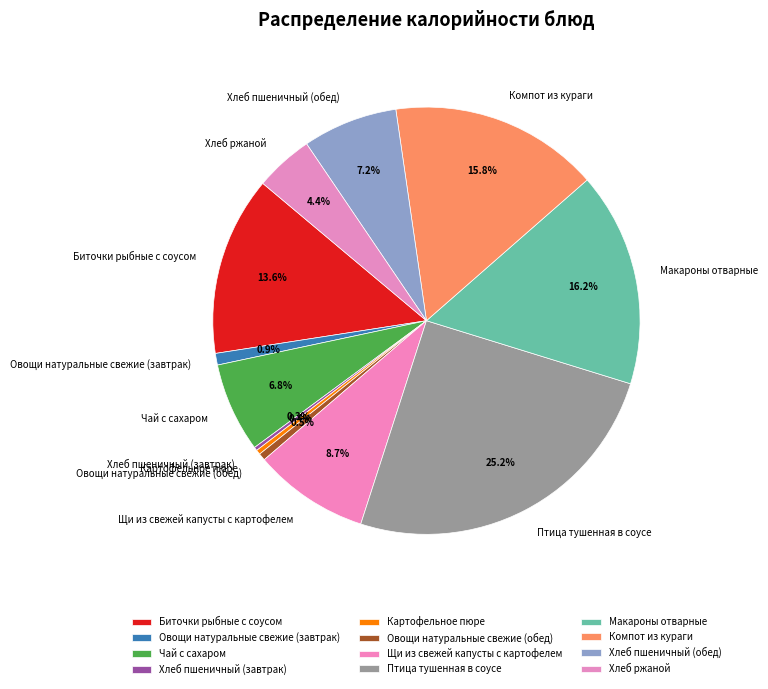

Is Щи из свежей капусты с картофелем the majority of the pie?

No